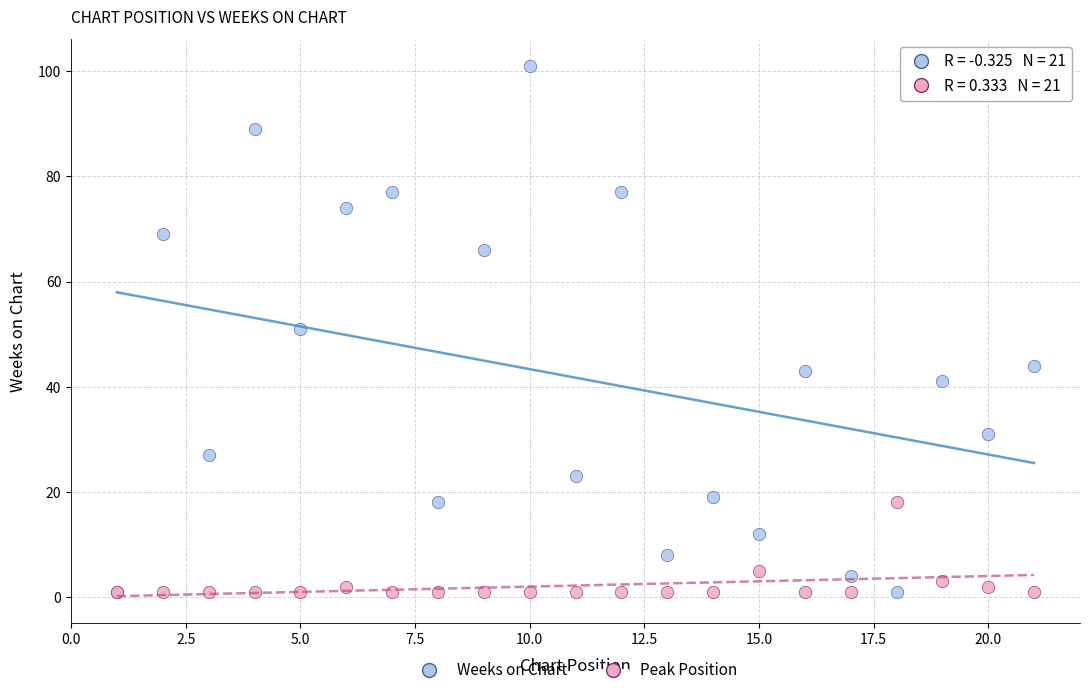

Which series contains the highest Y value?

Weeks on Chart